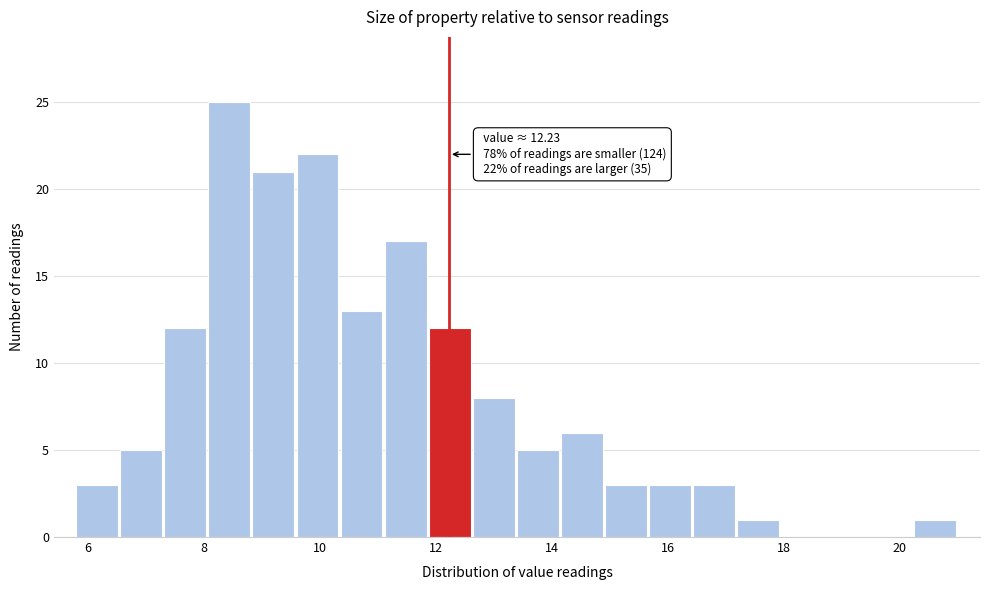

Read against the x-axis, roughly where is the centre of the tallest bar?

8.4